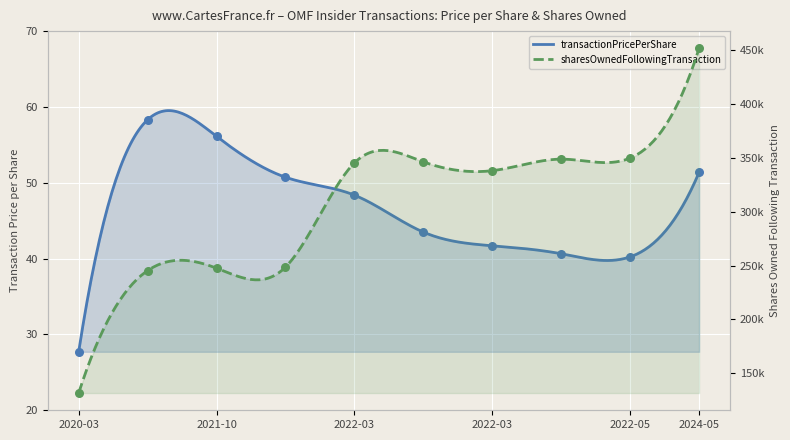

Is the value of sharesOwnedFollowingTransaction at 2022-03 greater than the value of transactionPricePerShare at 2022-03?

Yes